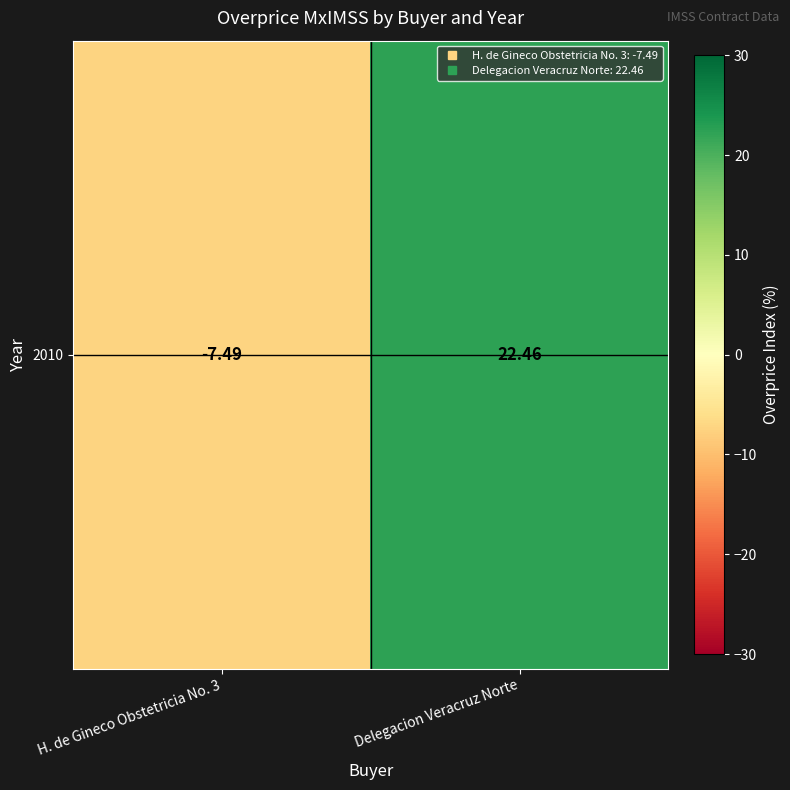

What is the sum of the values at Delegacion Veracruz Norte and H. de Gineco Obstetricia No. 3?

15.0